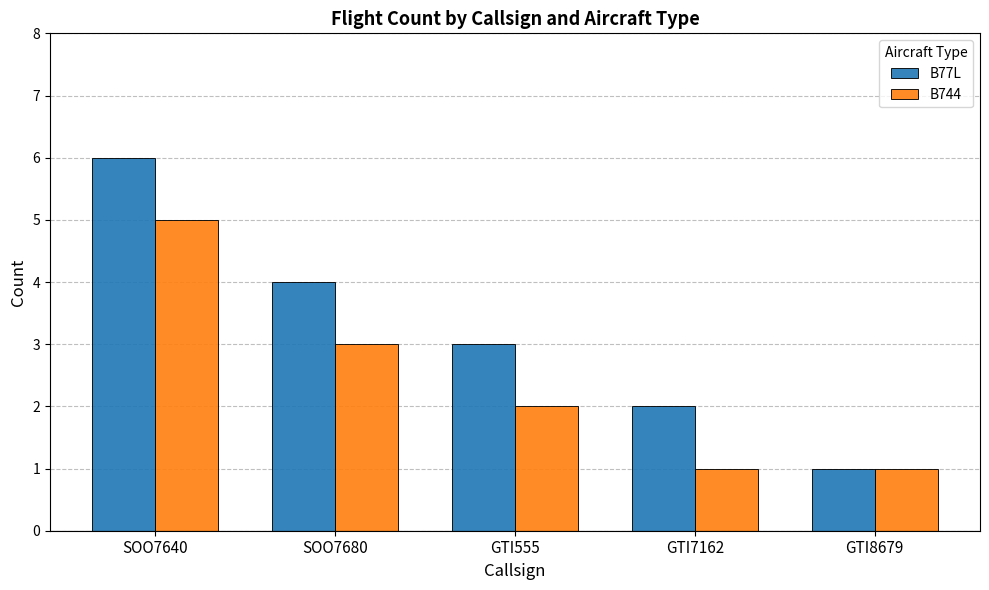

List the series in order of their overall mean, highest first.

B77L, B744